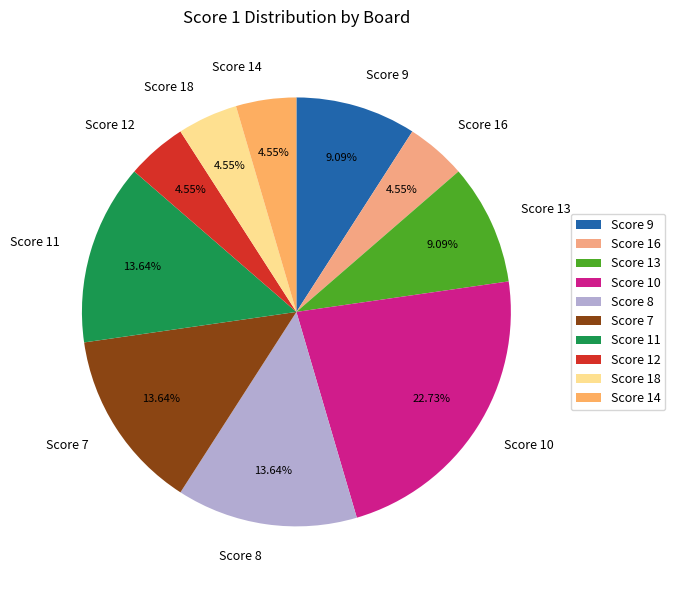

Count the number of slices in the pie.

10